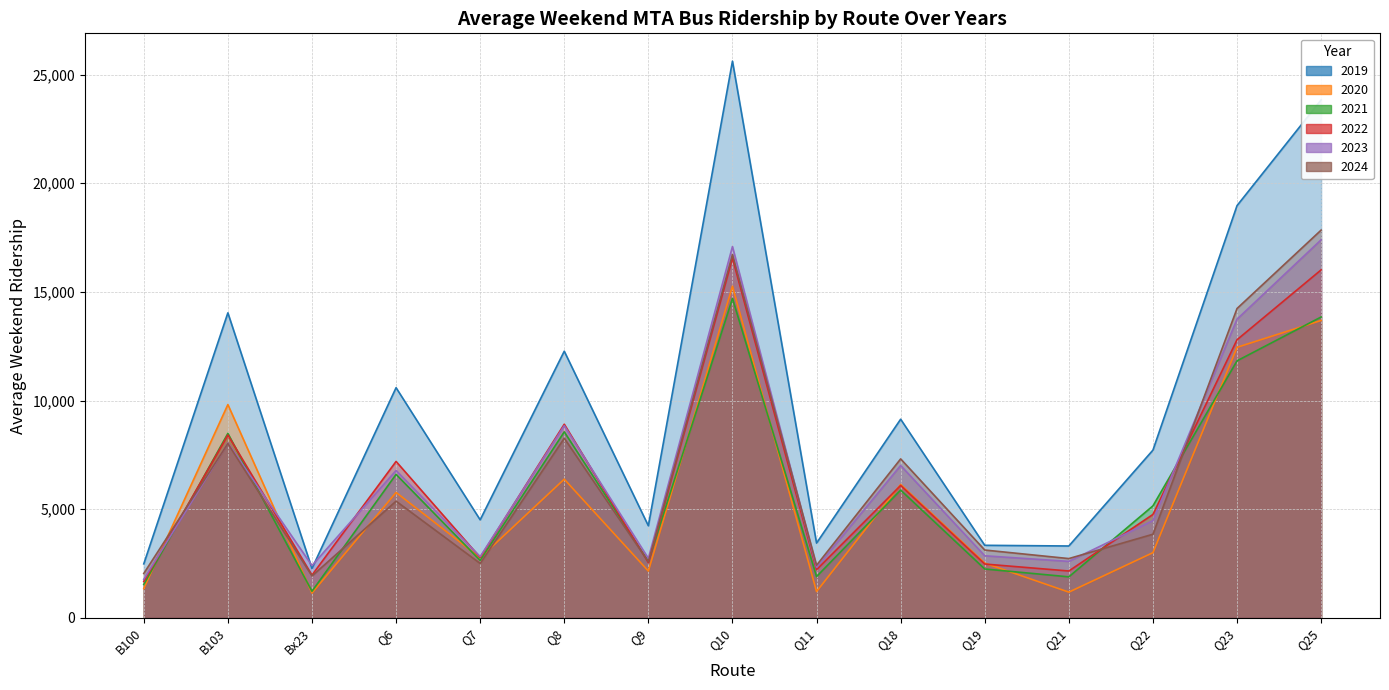

How many lines are shown in the chart?

6